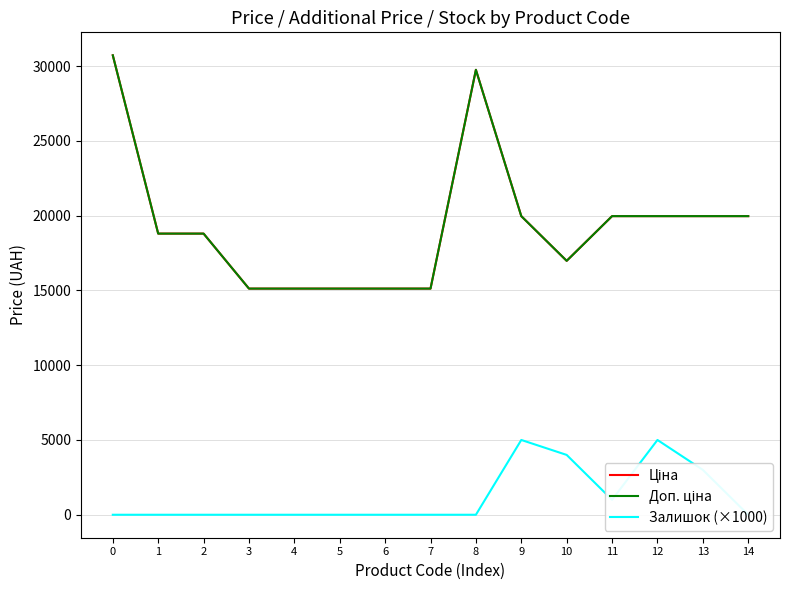

At which category does Ціна reach its first local valley?

10